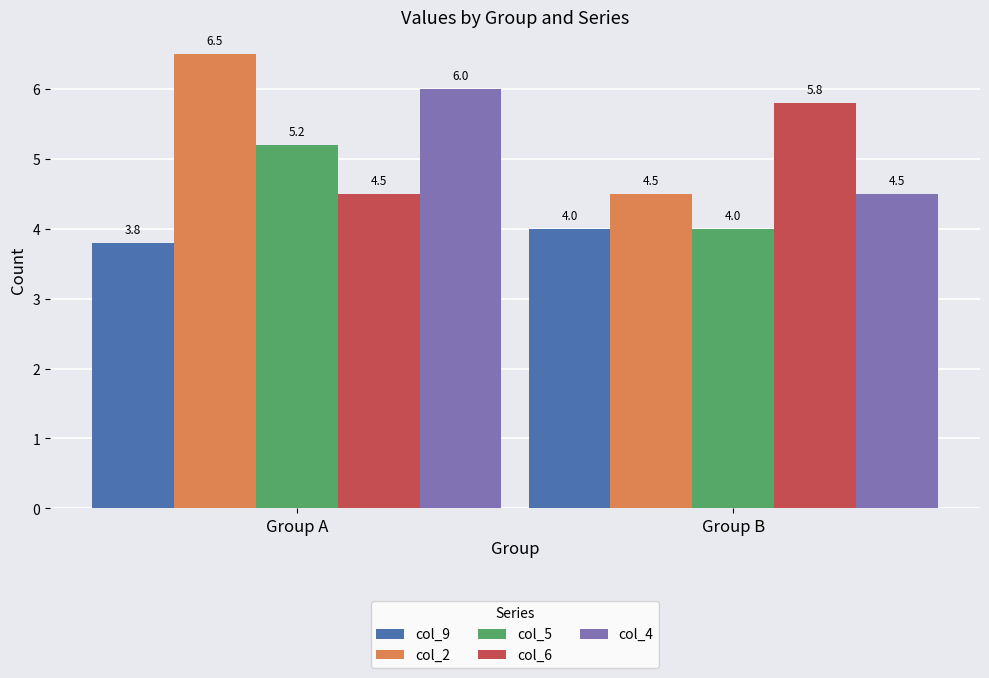

What is the minimum value for col_2?

4.5